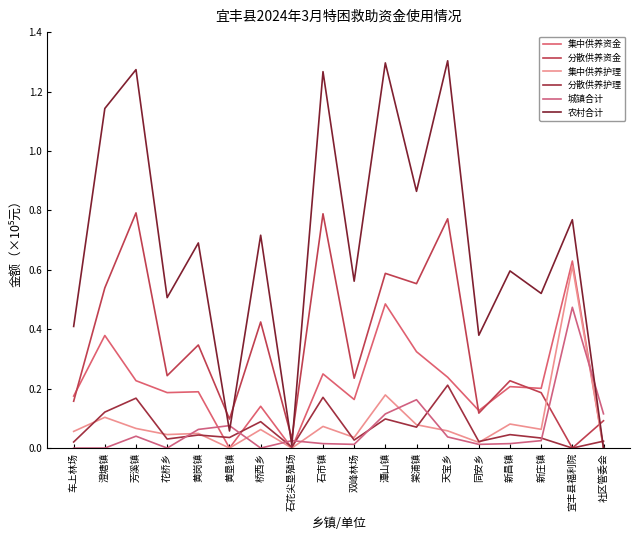

Is this an area chart (filled region under the line)?

No